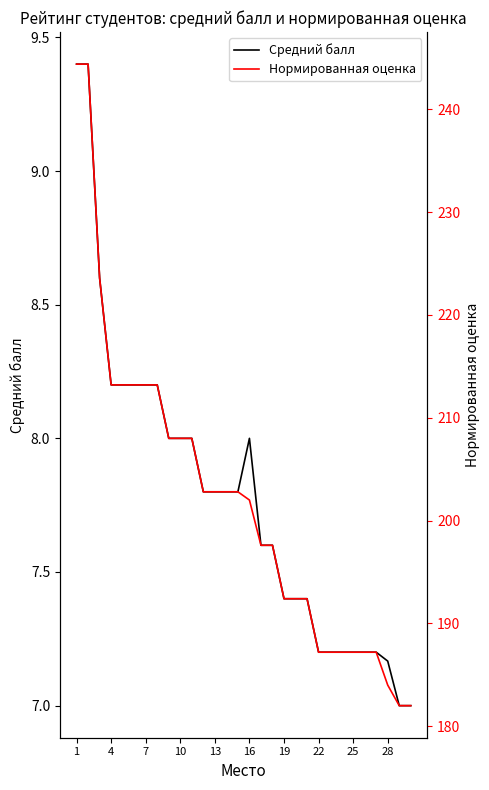

What is the maximum value for Средний балл?

9.4